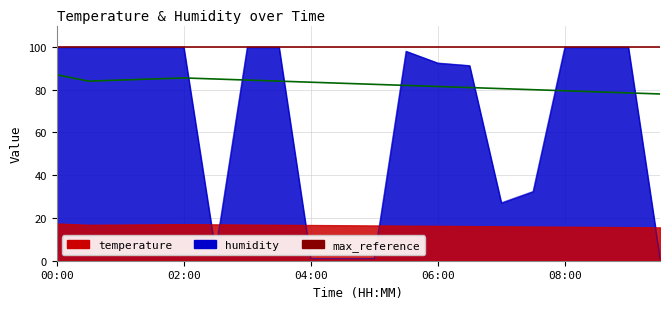

What is the label of the 4th point from the right?

08:00